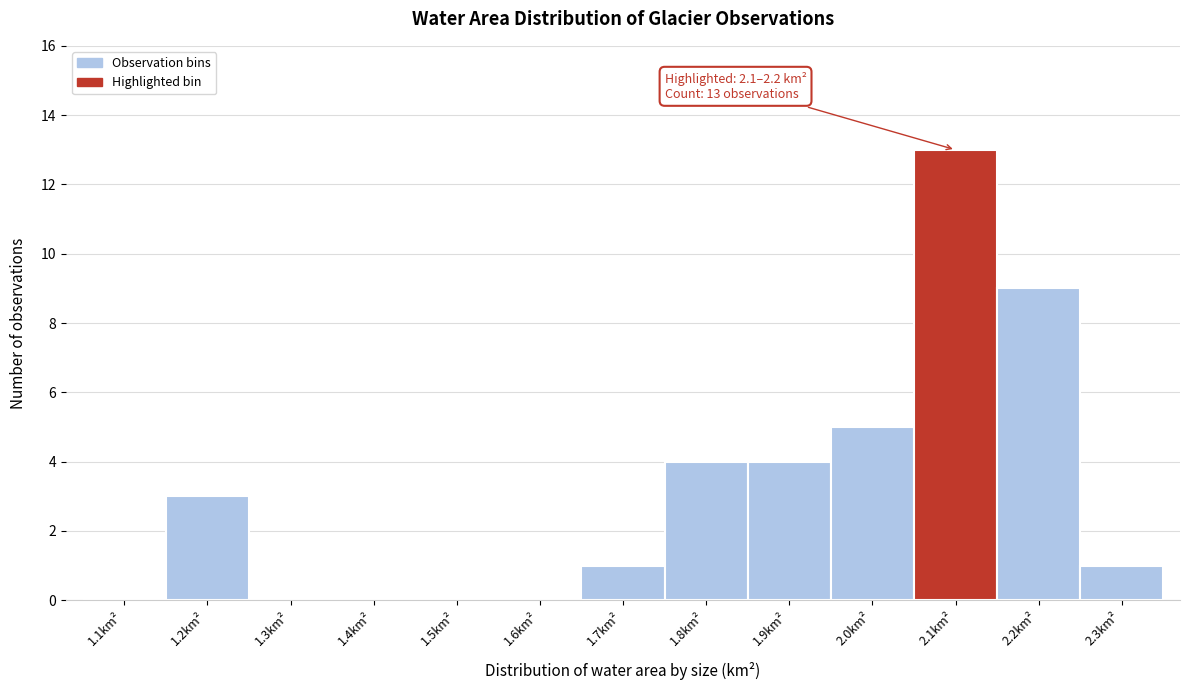

Reading left to right, extract all data points from this chart.

1.1km²=0	1.2km²=3	1.3km²=0	1.4km²=0	1.5km²=0	1.6km²=0	1.7km²=1	1.8km²=4	1.9km²=4	2.0km²=5	2.1km²=13	2.2km²=9	2.3km²=1